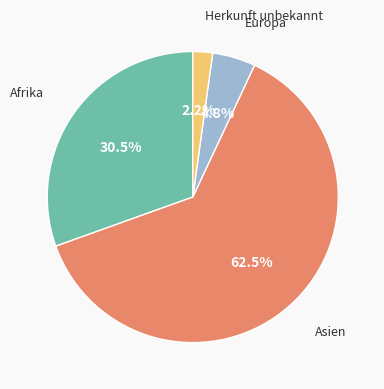

Is there any slice that represents more than half of the pie?

Yes